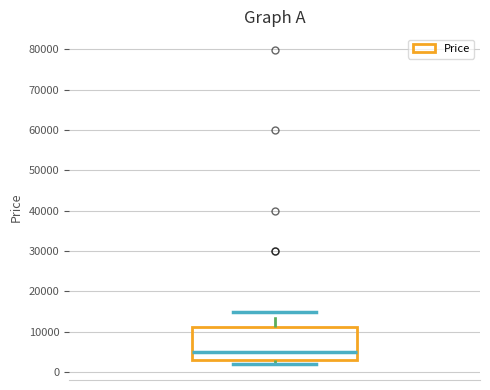

Read this box plot against the y-axis: the position of the median line, the range covered by the box, and the ends of both whiskers. The values are not printed on the chart, so give them approximately, as read against the axis.

median 5000, box 3000 to 11000, whiskers 2000 to 15000